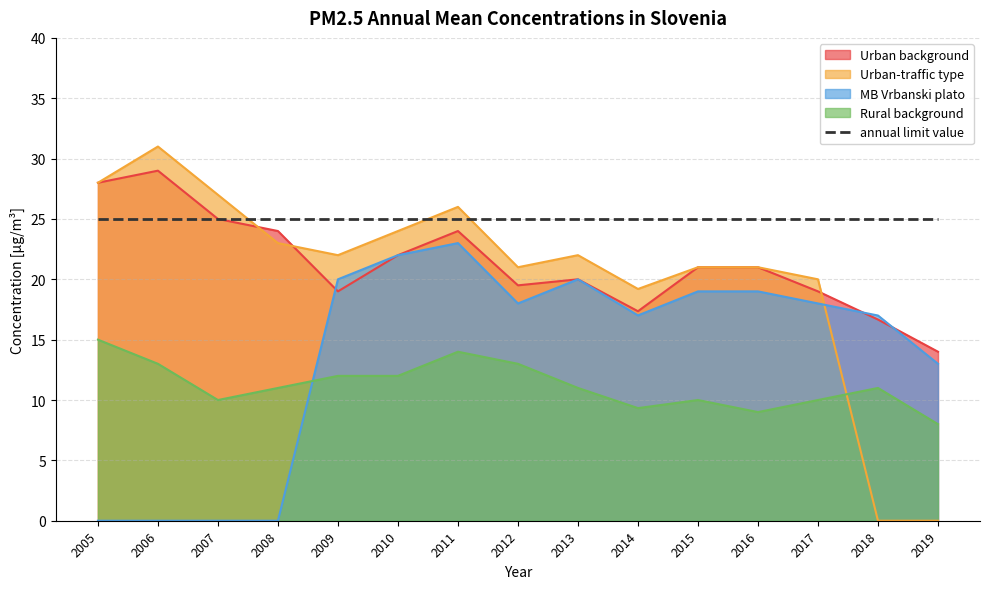

Which has a higher value, 2006 or 2005?

2006